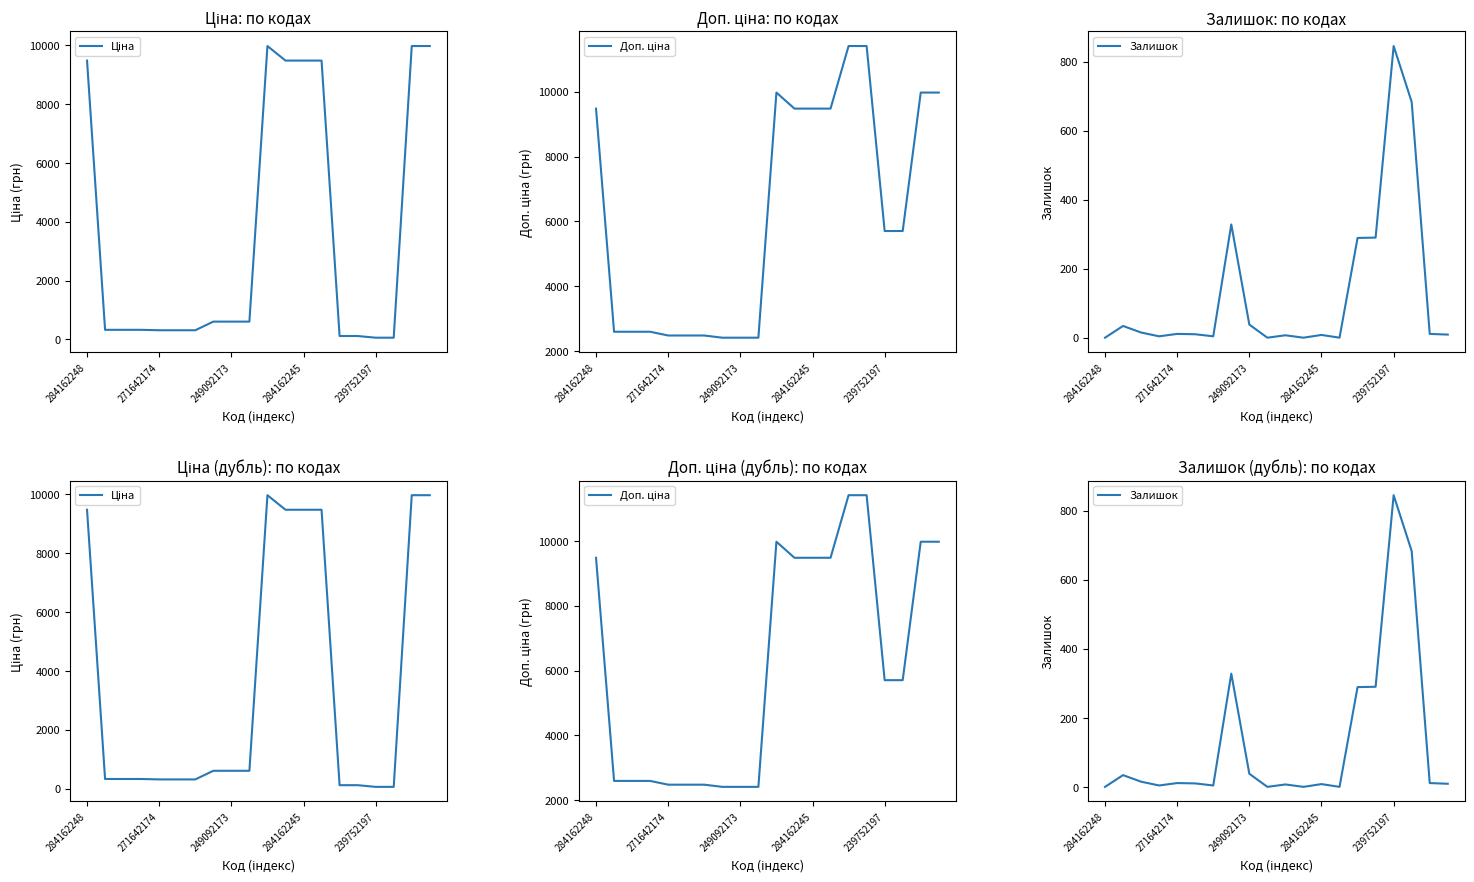

The value of Ціна at 271642174 is 324.8. True or false?

True